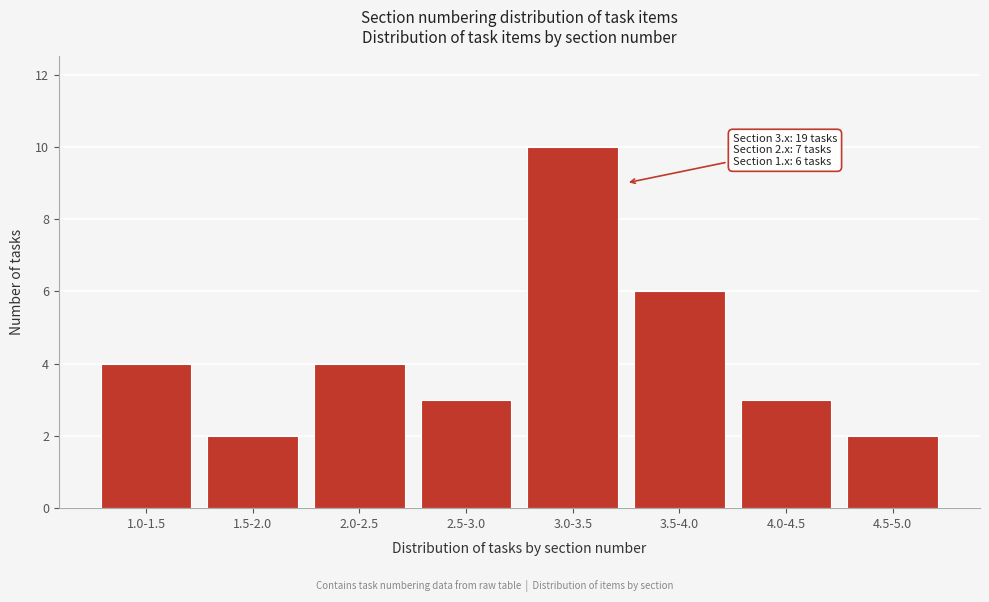

Reading left to right, transcribe all the data shown in this chart.

4	2	4	3	10	6	3	2